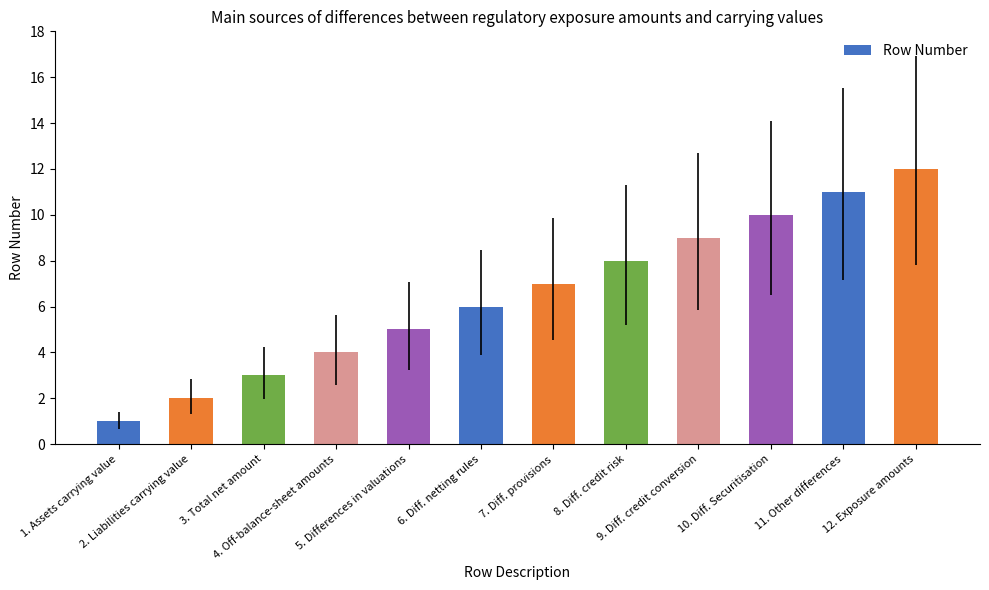

What is the difference between the second highest and minimum values?

10